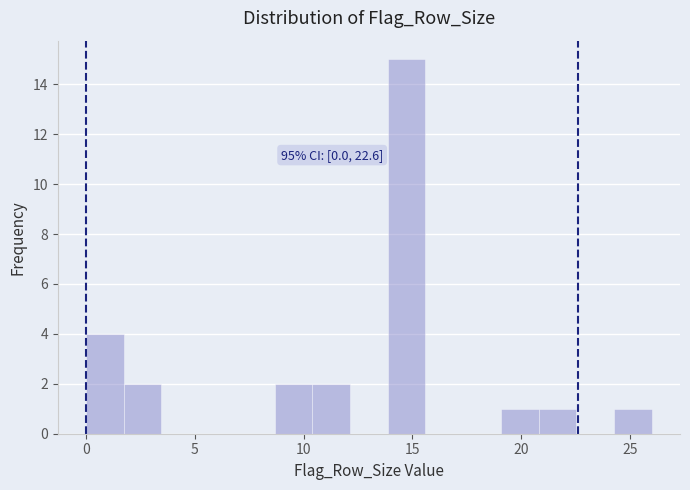

Around what value on the x-axis is the tallest bar? Give the approximate position of its centre, as read against the axis.

14.5